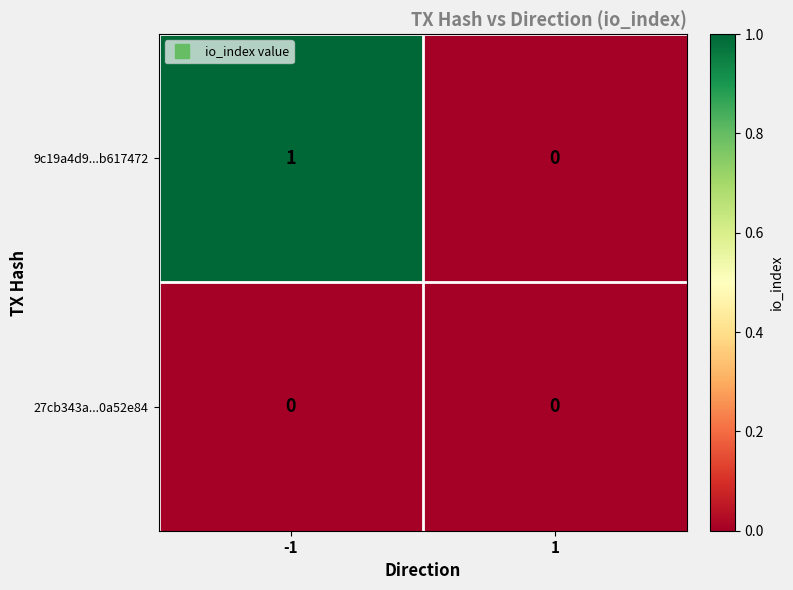

Rank the series by their average value, from highest to lowest.

9c19a4d9...b617472, 27cb343a...0a52e84